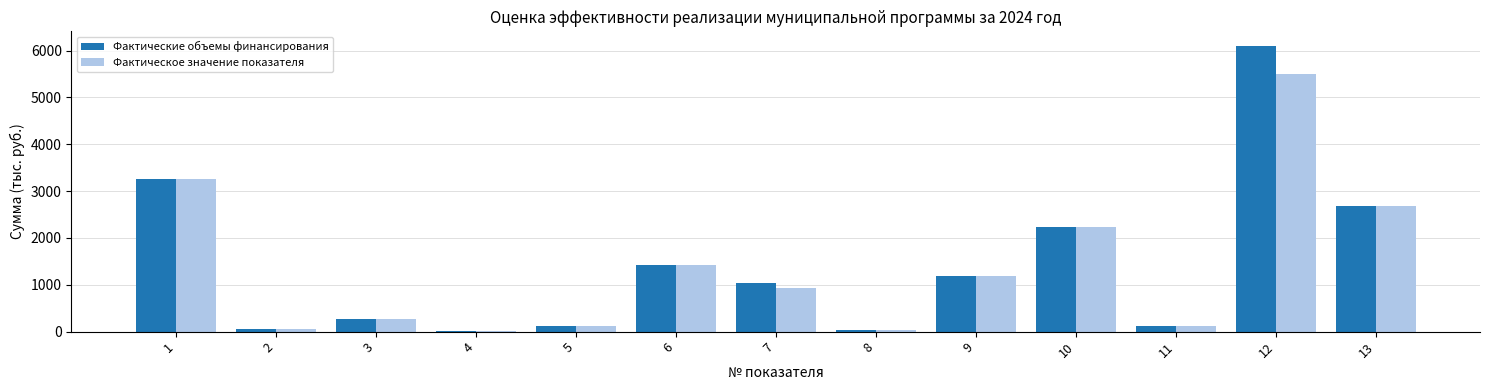

Is the value of Фактическое значение показателя at 5 greater than the value of Фактические объемы финансирования at 3?

No